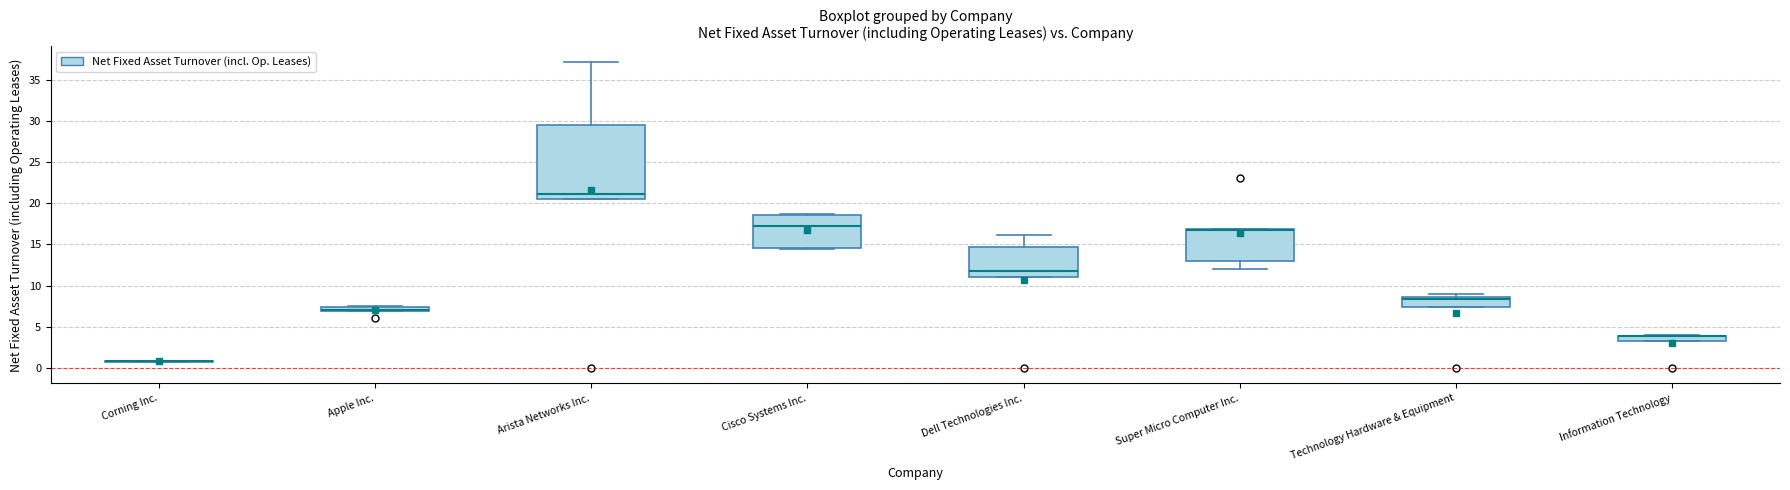

Which box is the tallest, from its lower edge to its upper edge?

Arista Networks Inc.